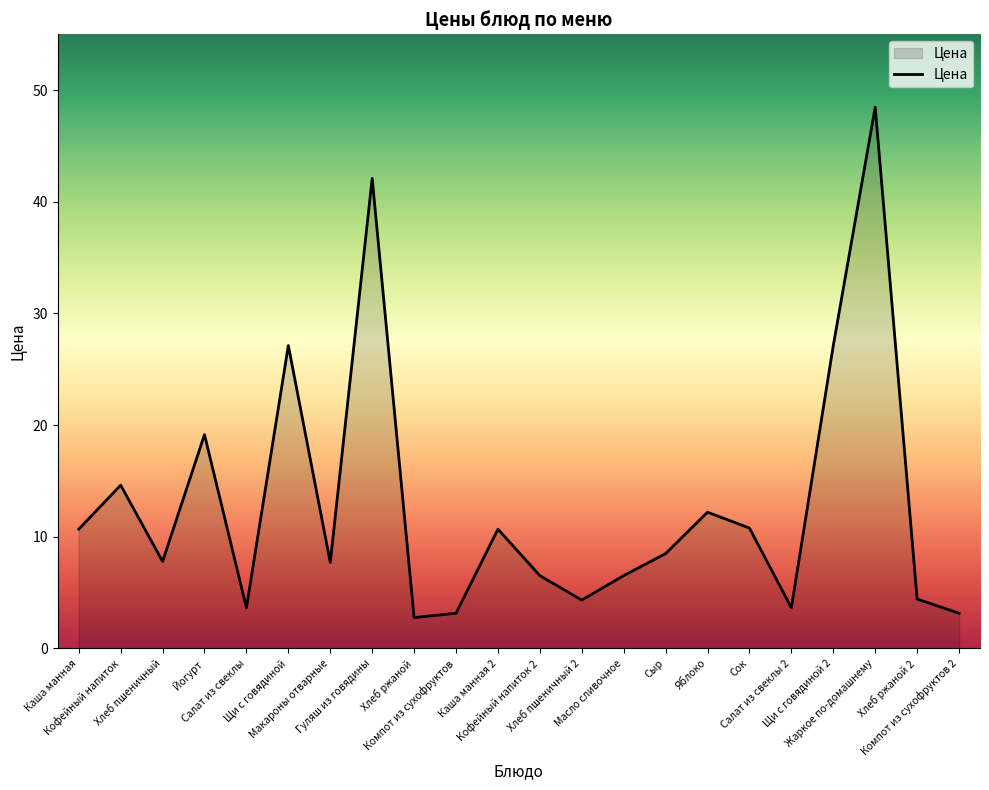

What is the sum of all values?

284.8